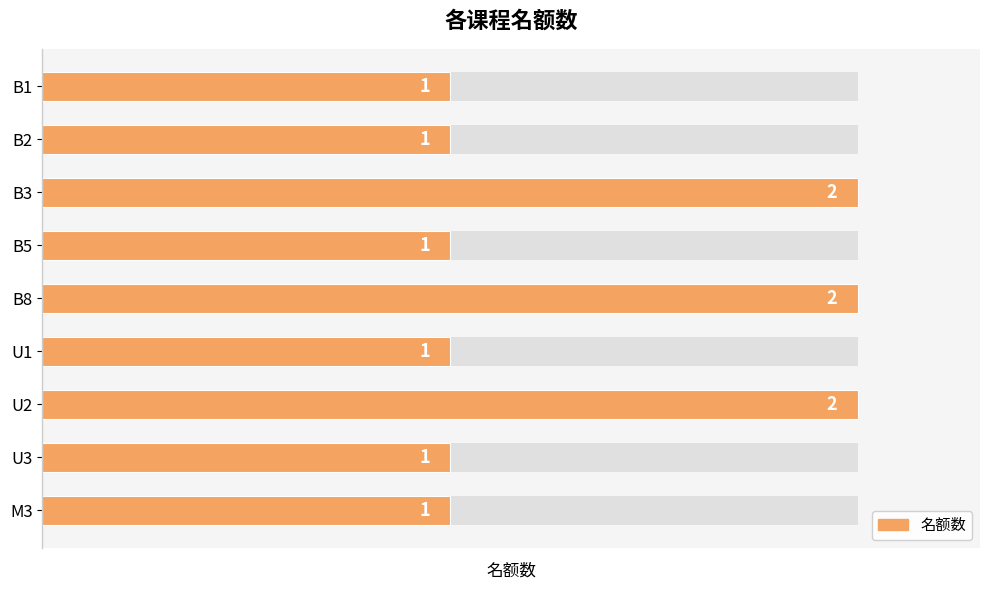

What value does the data have at 0?

1